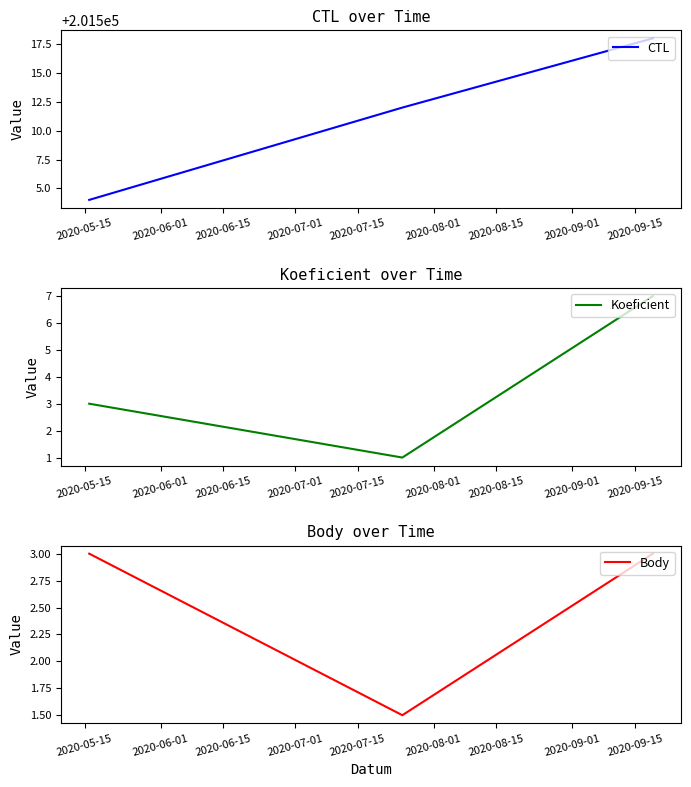

What is the smallest value displayed?

1.0